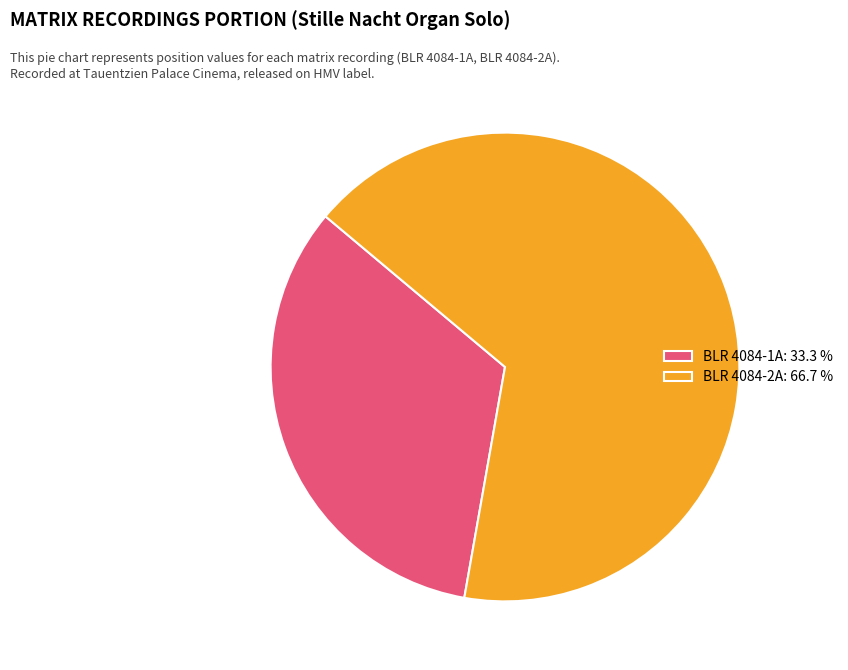

Do BLR 4084-1A: 33.3 % and BLR 4084-2A: 66.7 % together represent more than half of the pie?

Yes